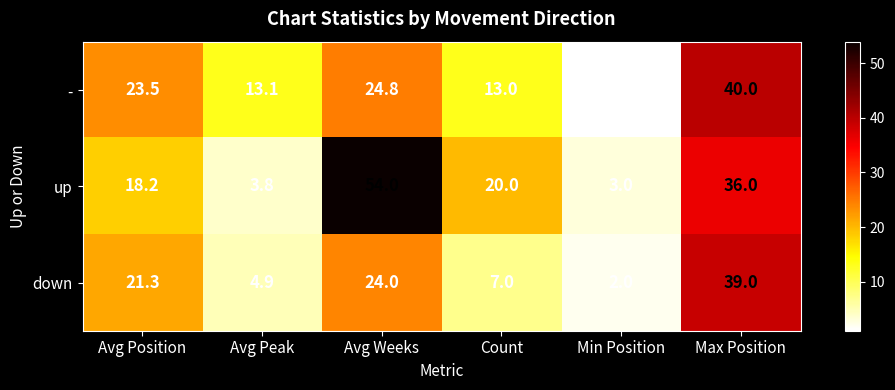

Which label corresponds to the smallest value in the chart?

Min Position